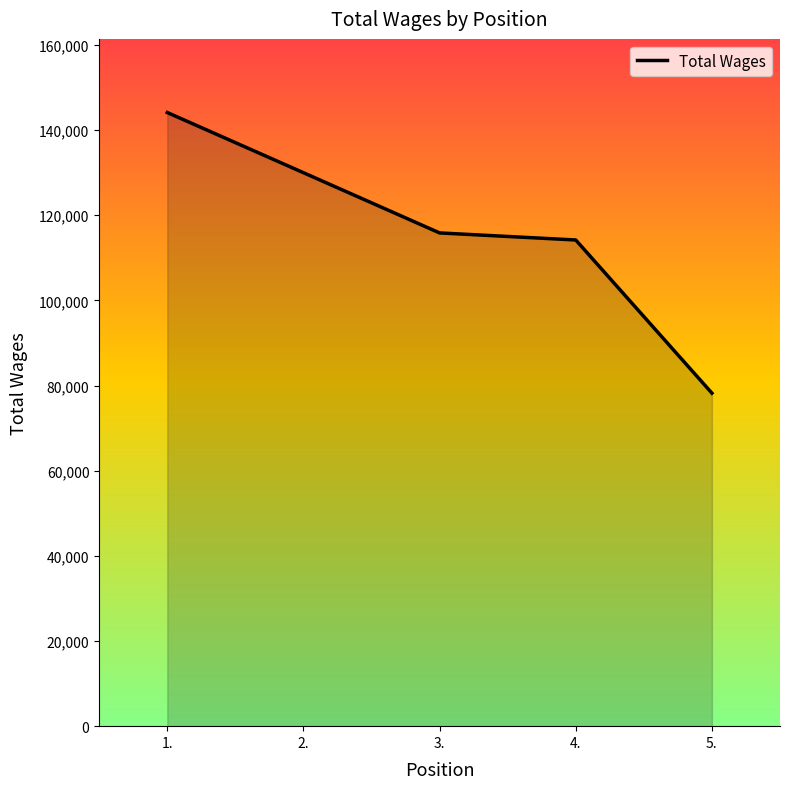

The value at 4. is 114196. True or false?

True